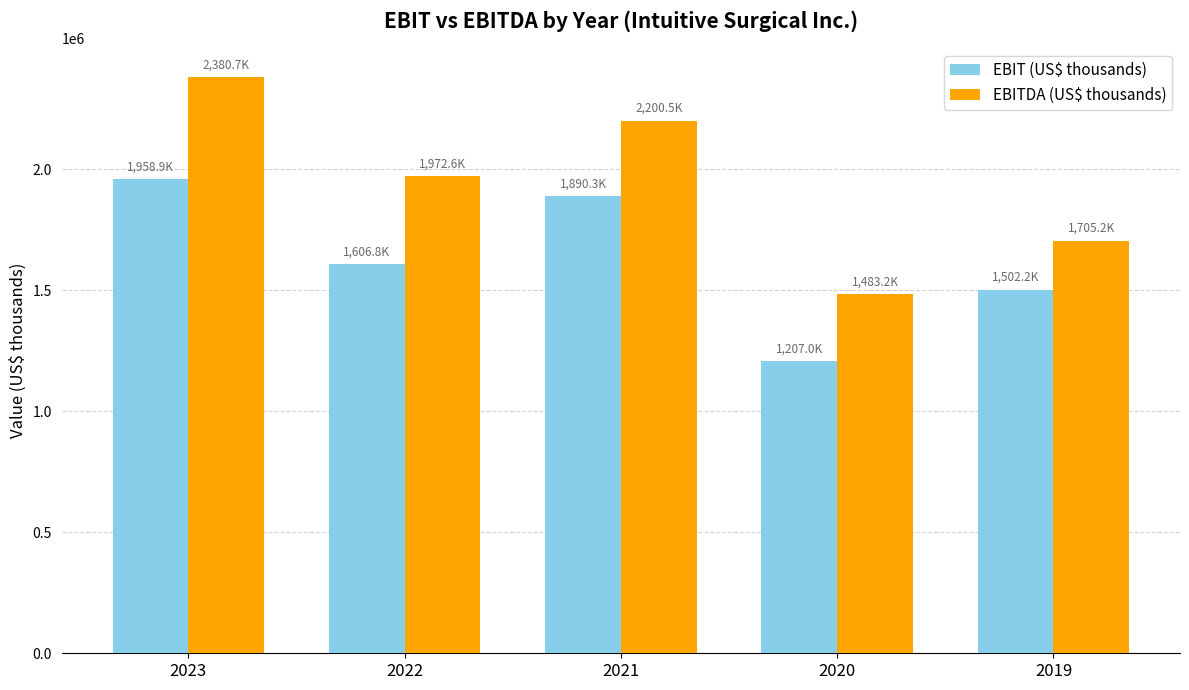

What is the maximum value shown in the chart?

2380700